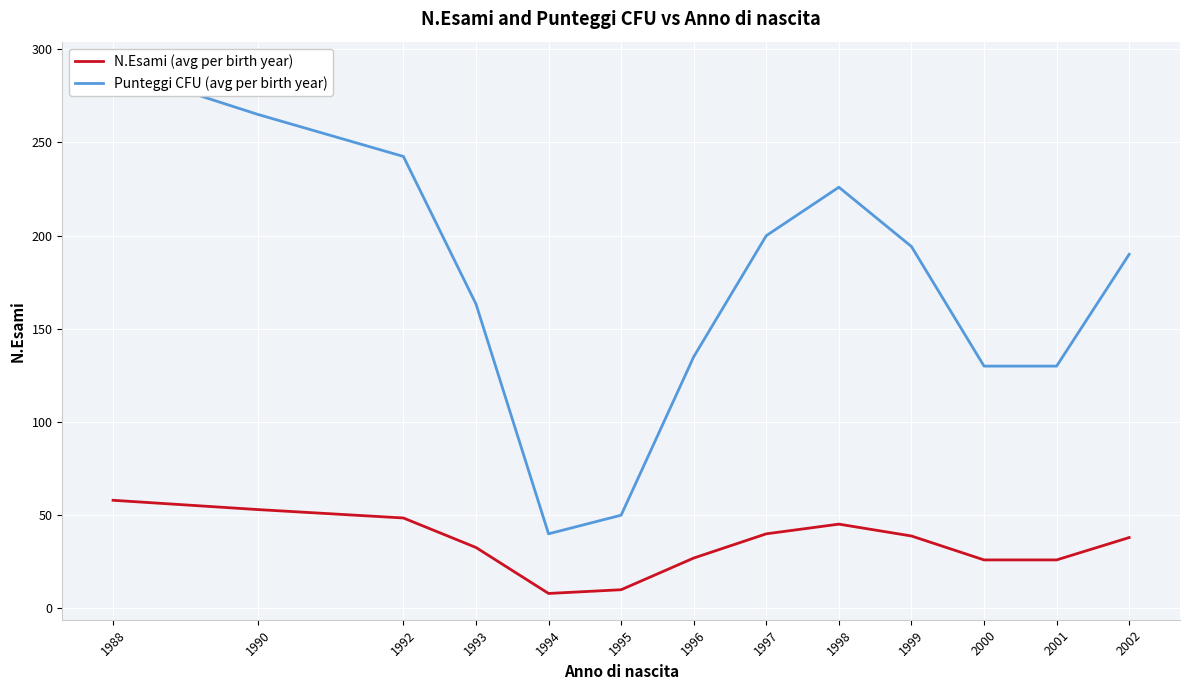

What is the smallest value displayed?

8.0